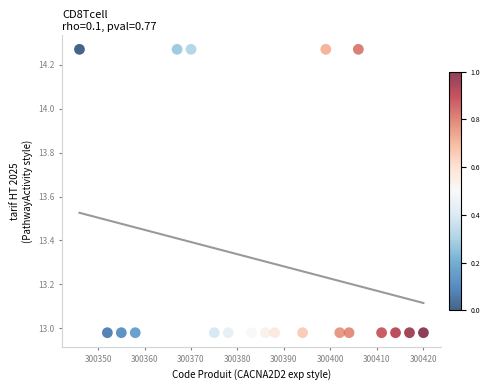

What is the range of Y values (max minus min)?

1.3